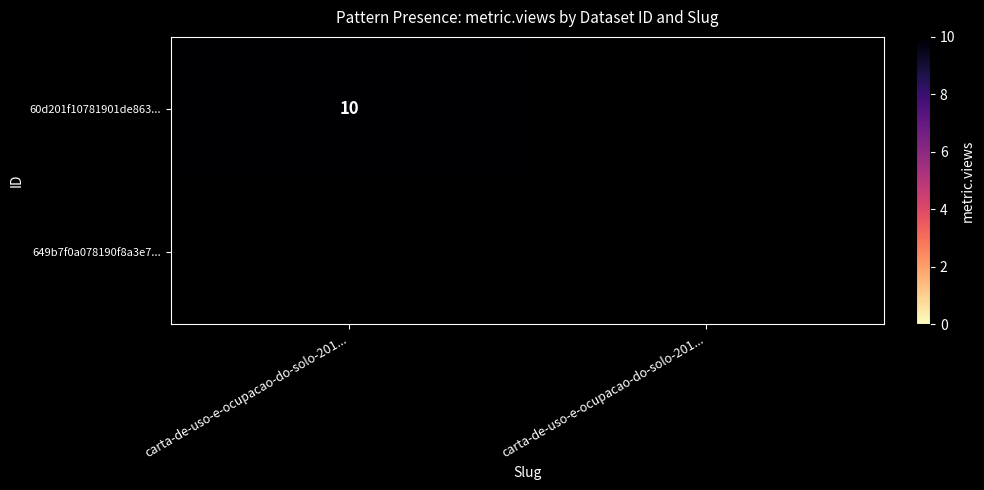

Which series has the largest range (max minus min)?

60d201f10781901de863...